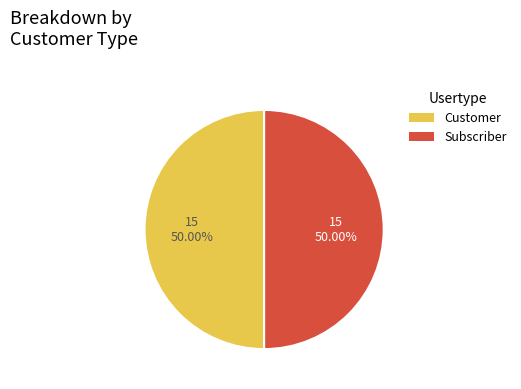

Combined, do Customer and Subscriber account for over 50%?

Yes